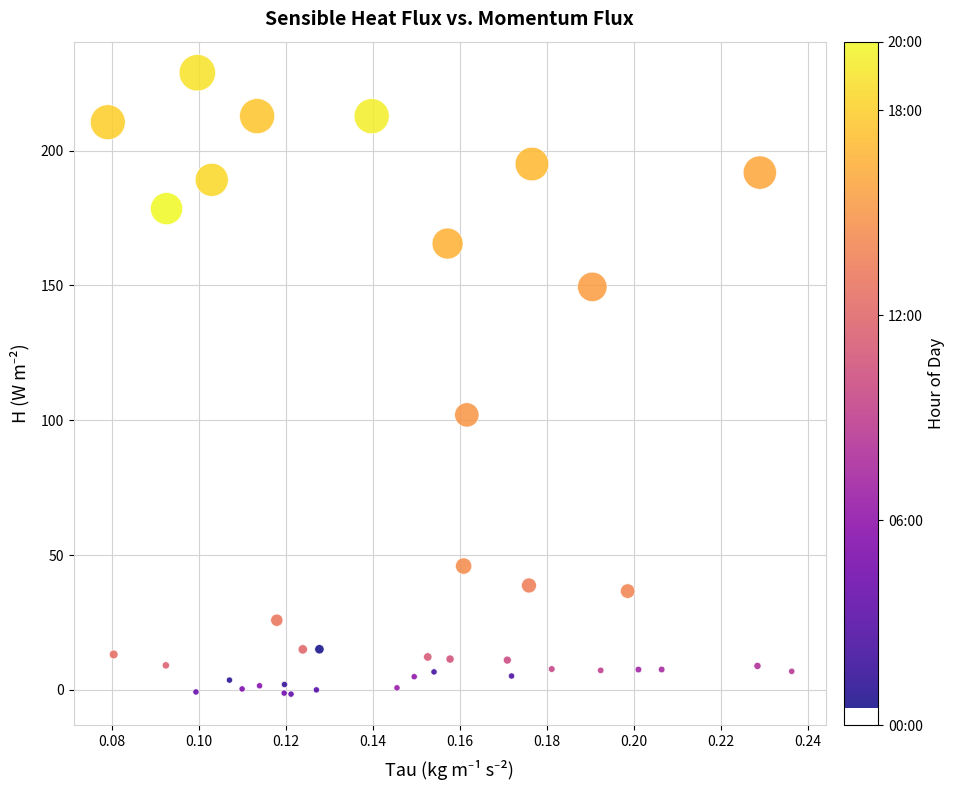

What Y value in the scatter plot is closest to 113?

102.0